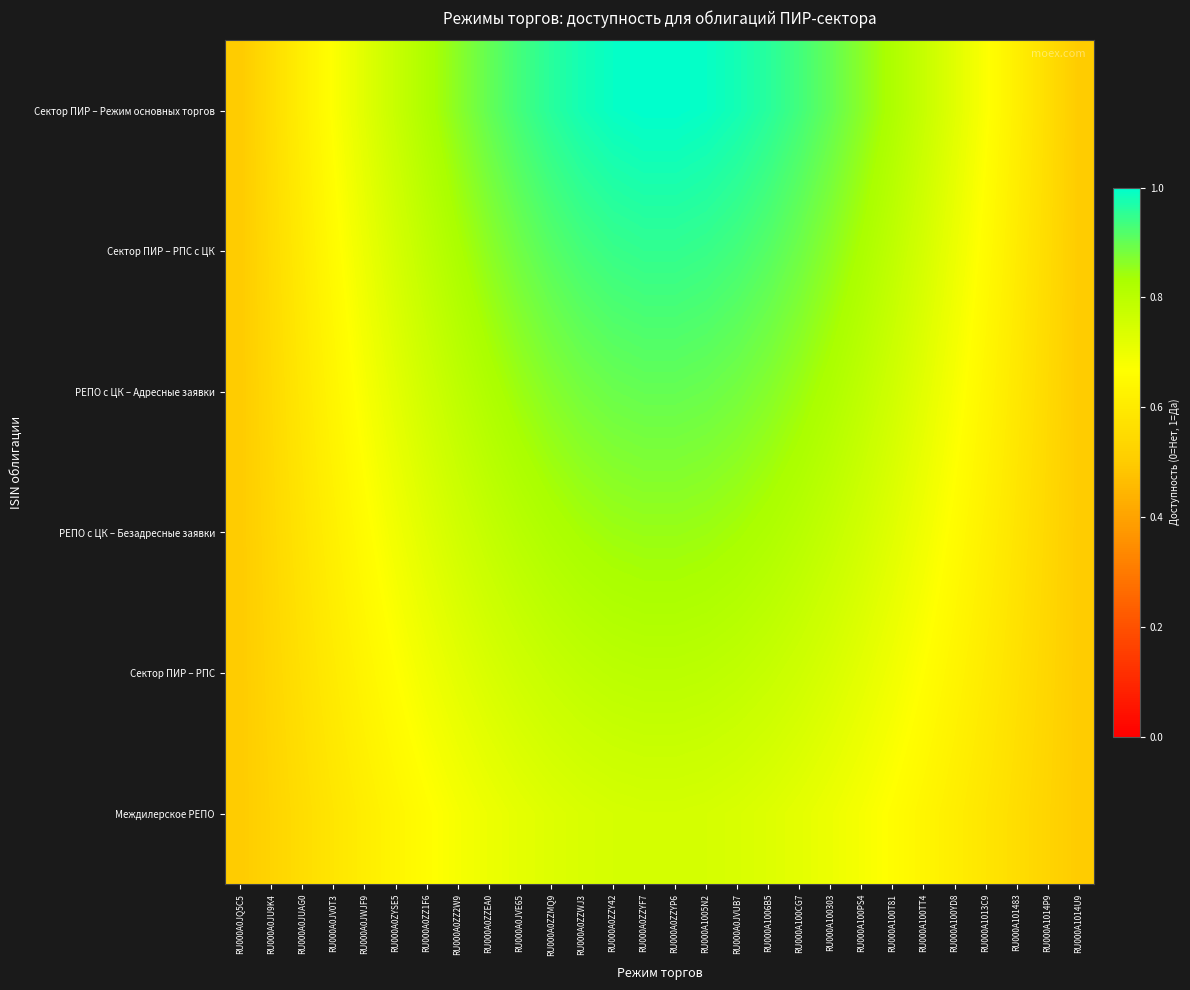

Rank the series by their average value, from highest to lowest.

Сектор ПИР – Режим основных торгов, Сектор ПИР – РПС с ЦК, РЕПО с ЦК – Адресные заявки, РЕПО с ЦК – Безадресные заявки, Сектор ПИР – РПС, Междилерское РЕПО